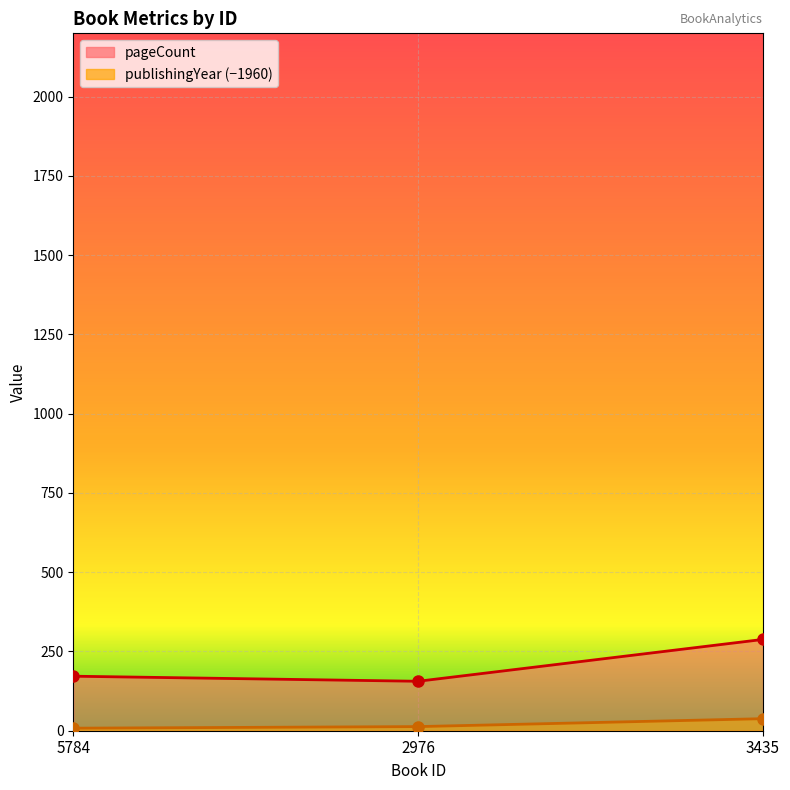

Is it true that publishingYear equals 8 at 5784?

True